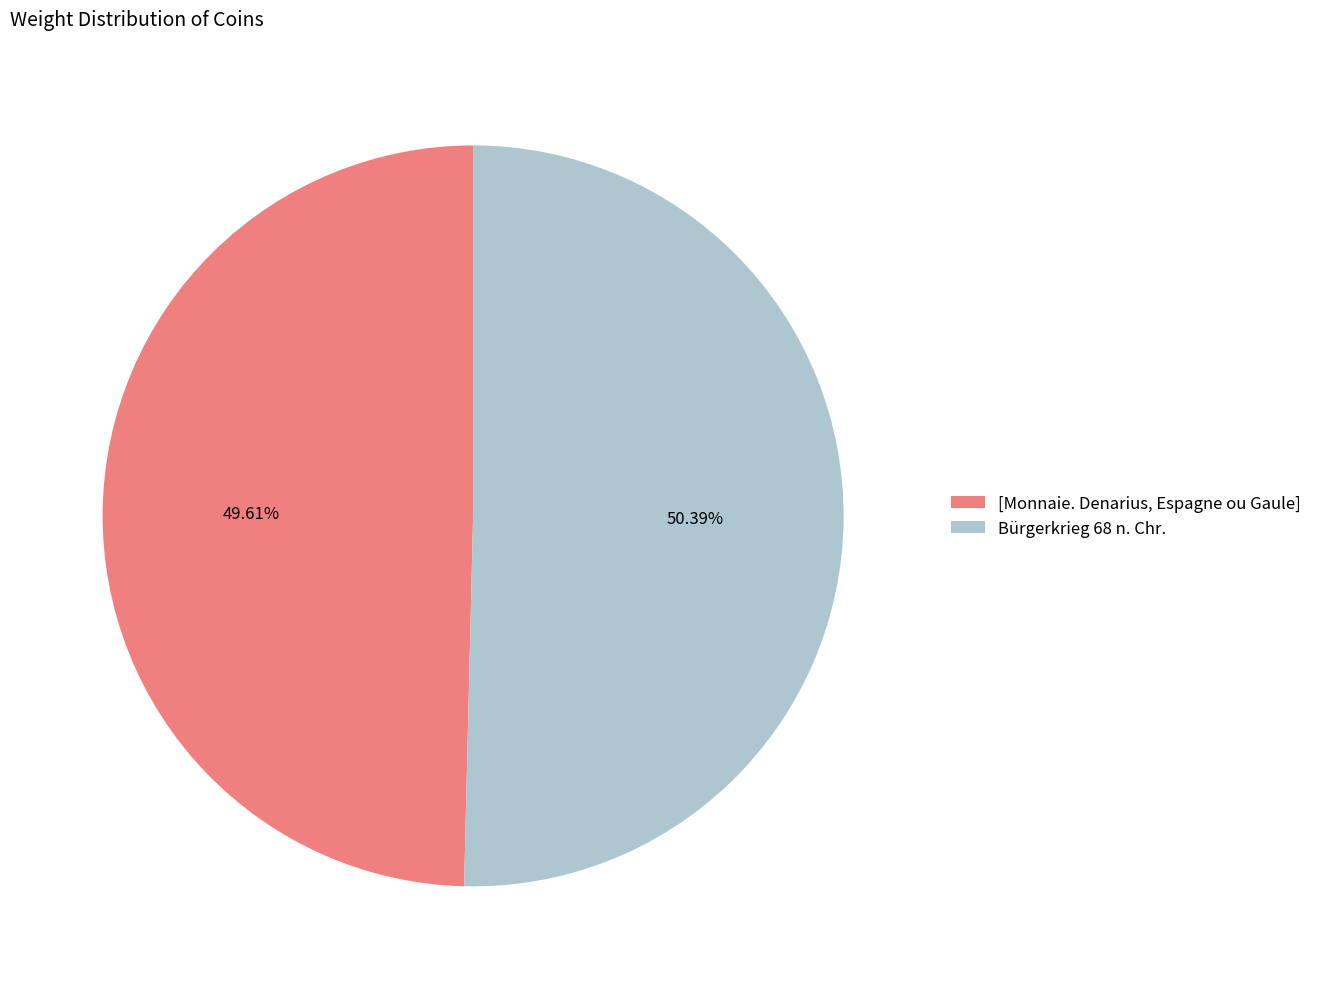

To the nearest percent, what is the difference between the largest and smallest slice percentages?

1%